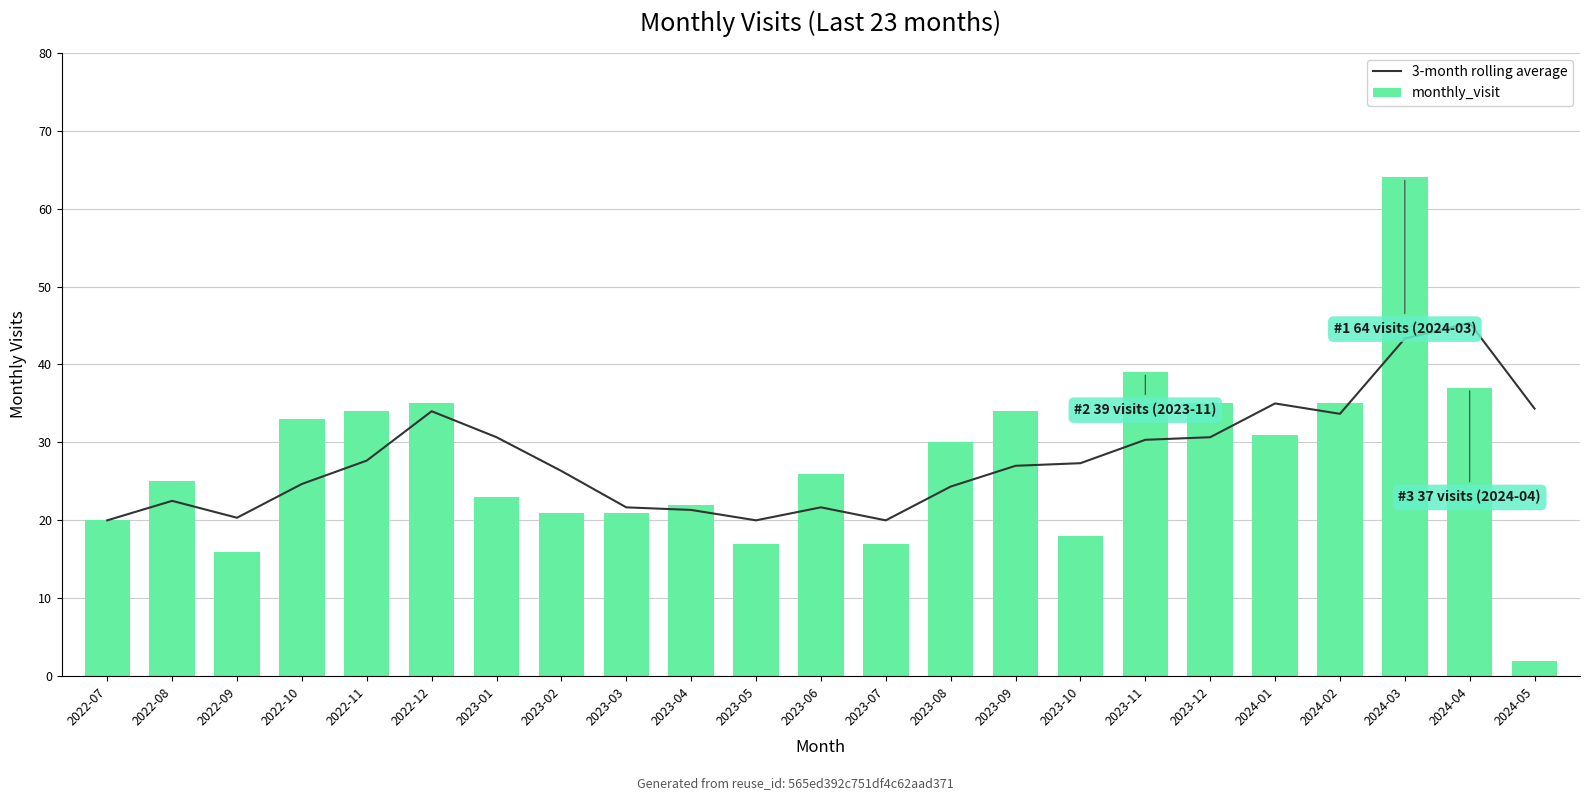

Rank the series at 2023-02 from highest to lowest value.

3-month rolling average, monthly_visit